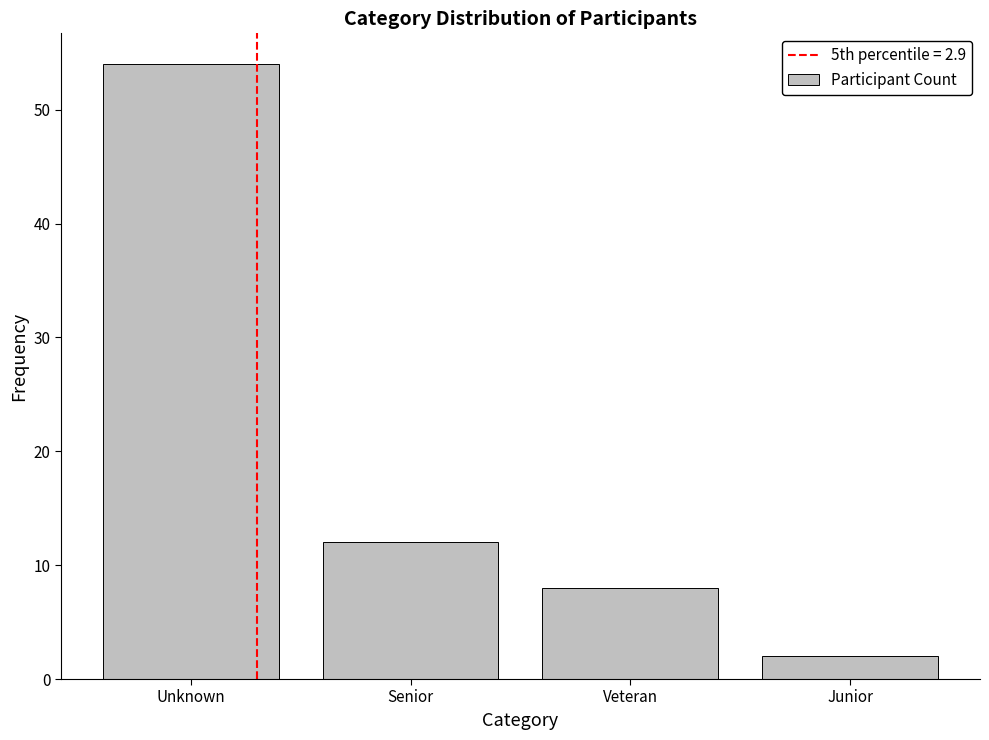

Reading left to right, transcribe all the data shown in this chart.

54	12	8	2